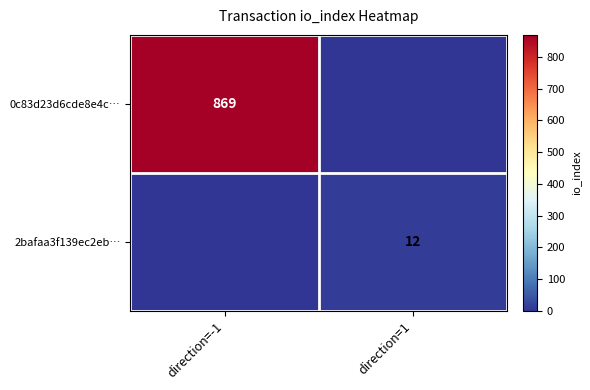

Is it true that 2bafaa3f139ec2eb… equals 12 at direction=1?

True